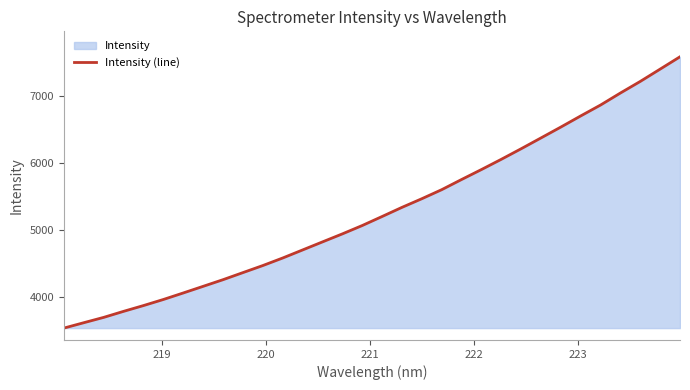

What is the difference between the maximum and minimum values?

4044.2